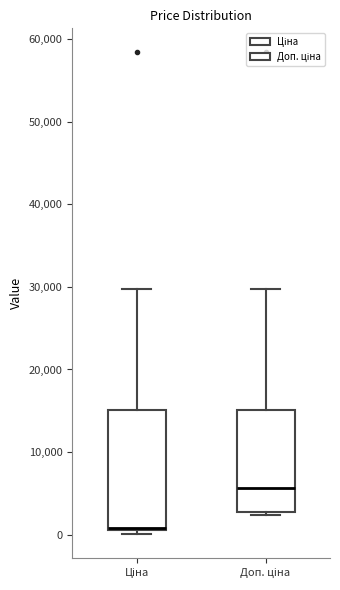

Which box is the tallest, from its lower edge to its upper edge?

Ціна